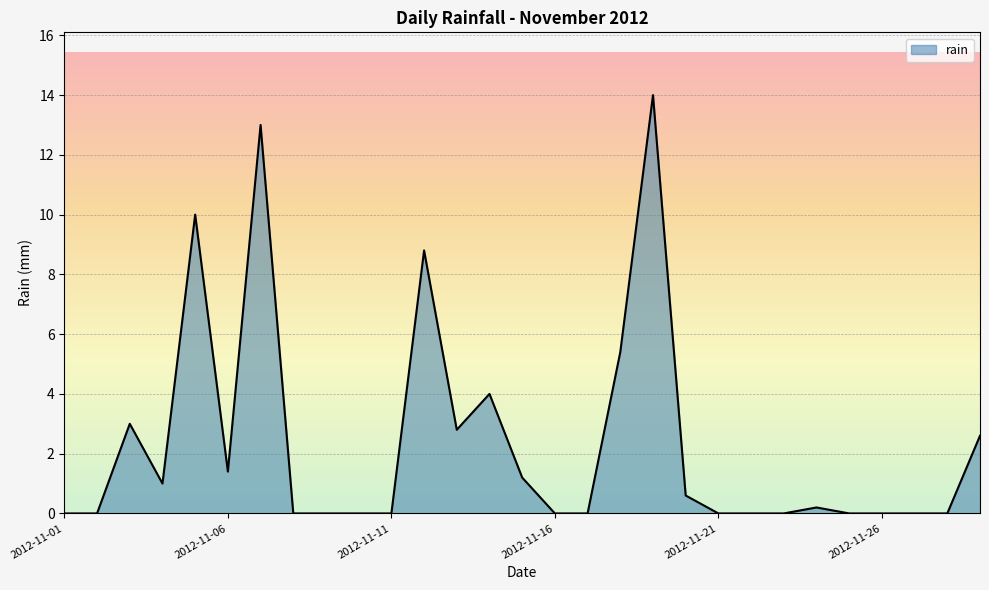

What is the difference between the maximum and minimum values?

14.0